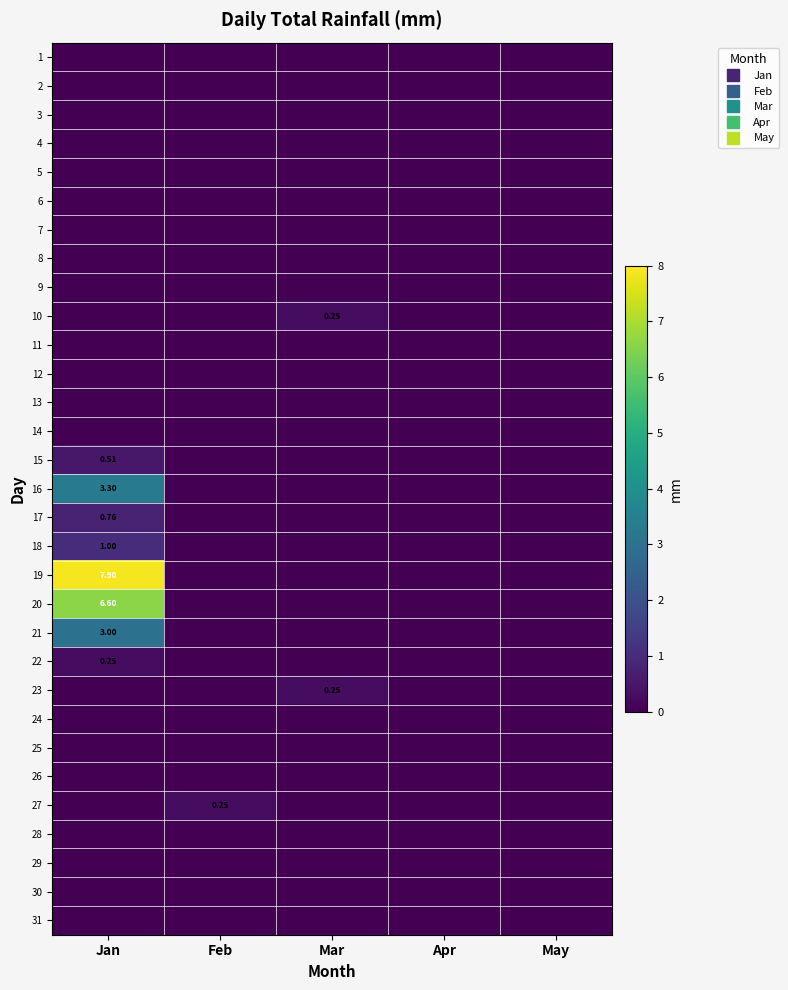

True or false: 10 has a value of 0.0 at May.

True